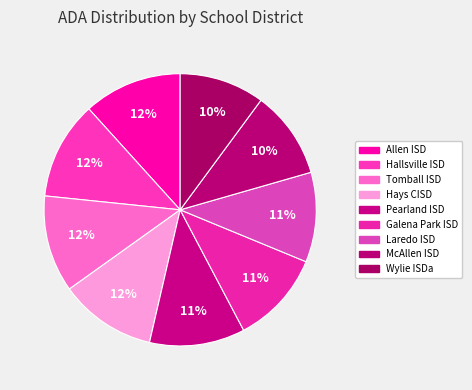

Which has a higher value, Tomball ISD or McAllen ISD?

Tomball ISD